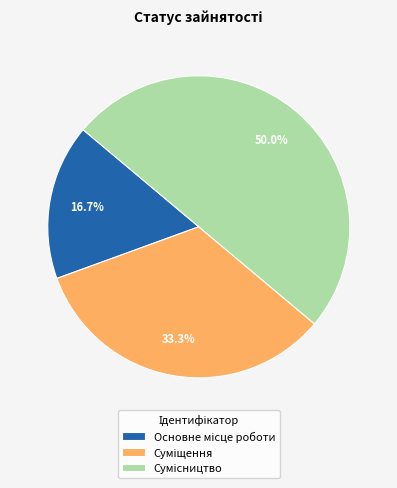

Count the number of slices in the pie.

3